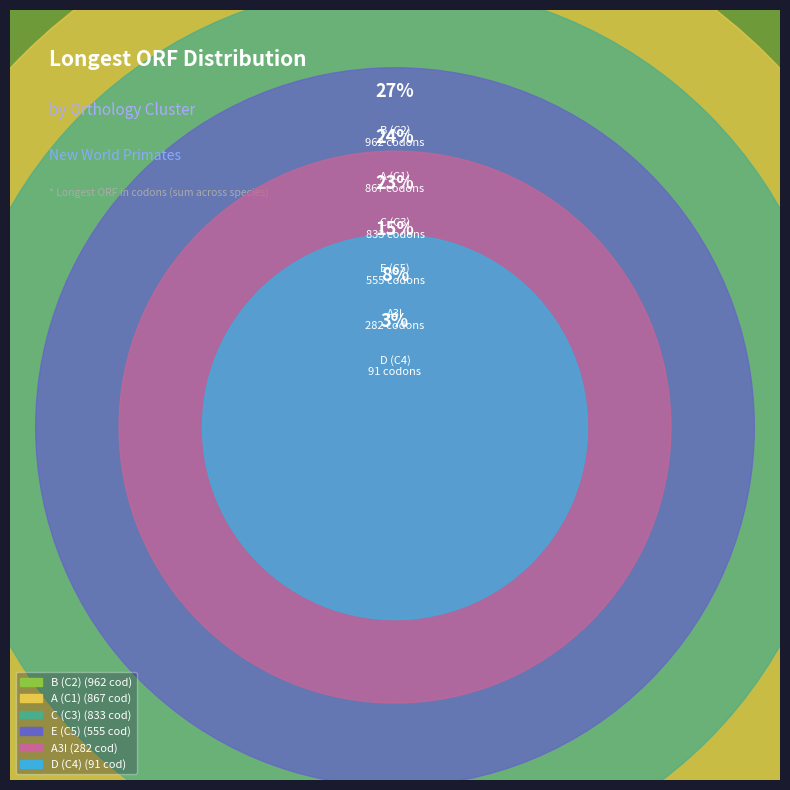

True or false: C1(squirrel) accounts for 1% of the total.

False